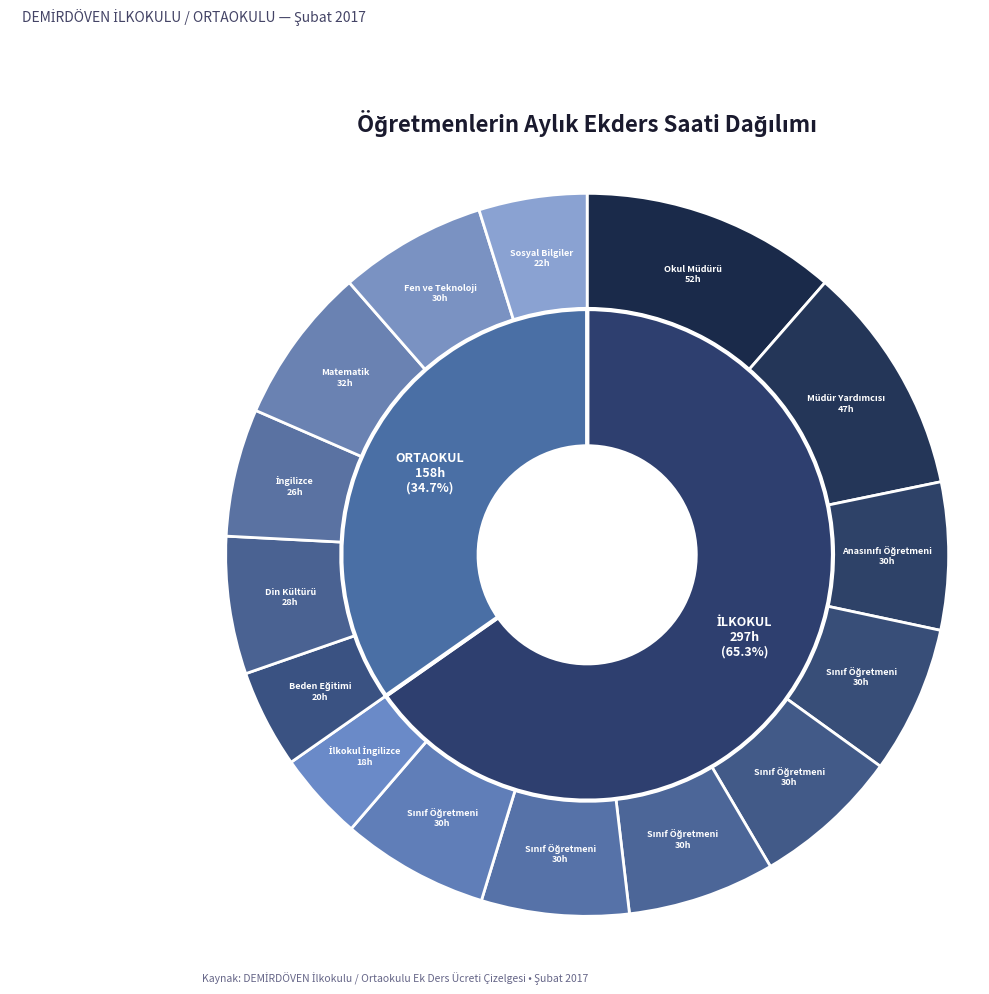

To the nearest percent, what is the average slice percentage?

7%